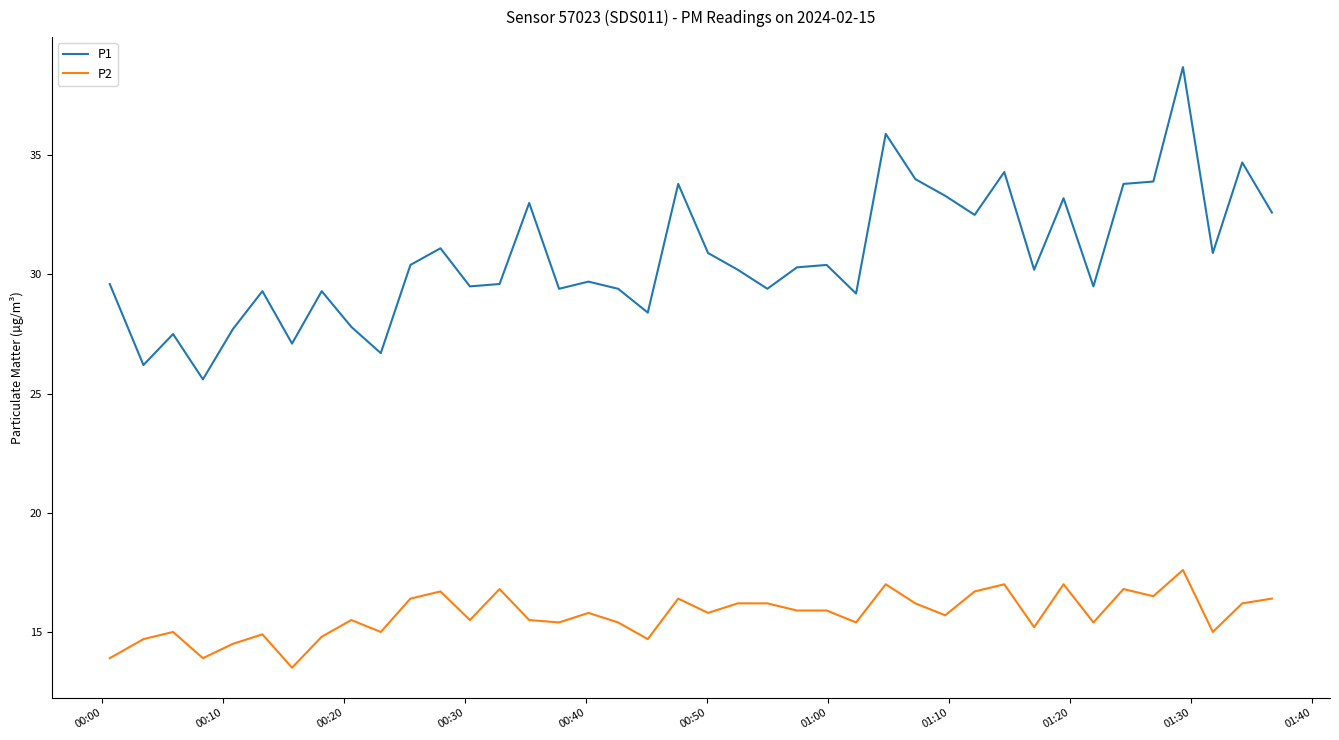

Which series has the largest range (max minus min)?

P1